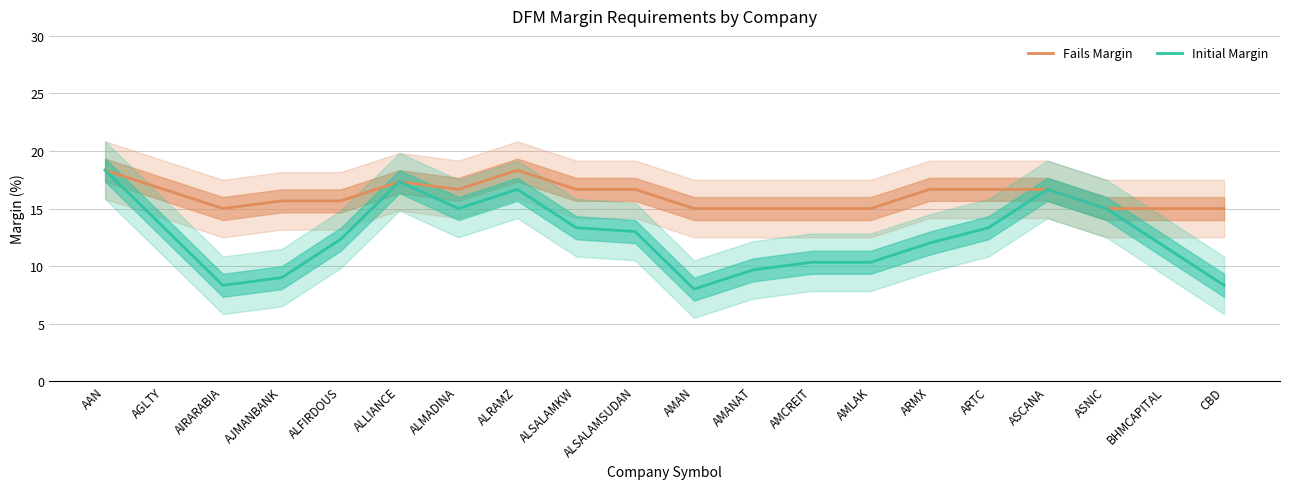

The Fails Margin series shows 9.1 at ARMX. True or false?

False